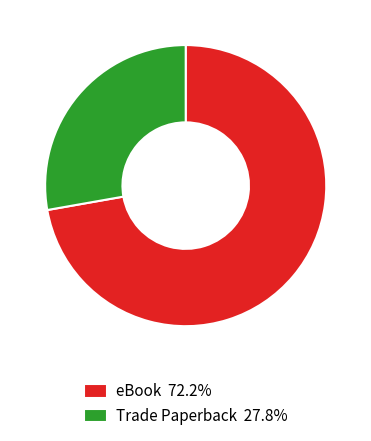

The Trade Paperback slice represents 13% of the pie. True or false?

False